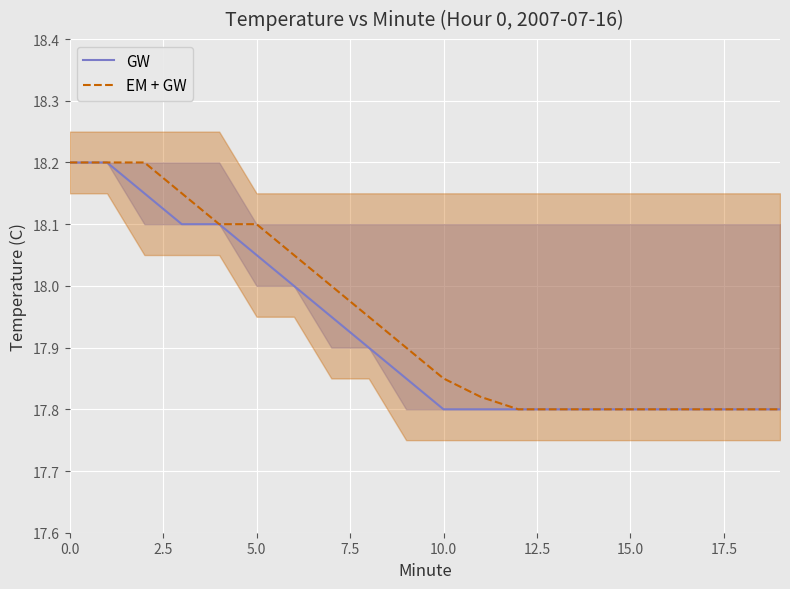

Reading left to right, list all the values displayed in this chart.

GW: 18.2	18.2	18.1	18.1	18.1	18.1	18.0	17.9	17.9	17.9	17.8	17.8	17.8	17.8	17.8	17.8	17.8	17.8	17.8	17.8
EM + GW: 18.2	18.2	18.2	18.1	18.1	18.1	18.1	18.0	17.9	17.9	17.9	17.8	17.8	17.8	17.8	17.8	17.8	17.8	17.8	17.8